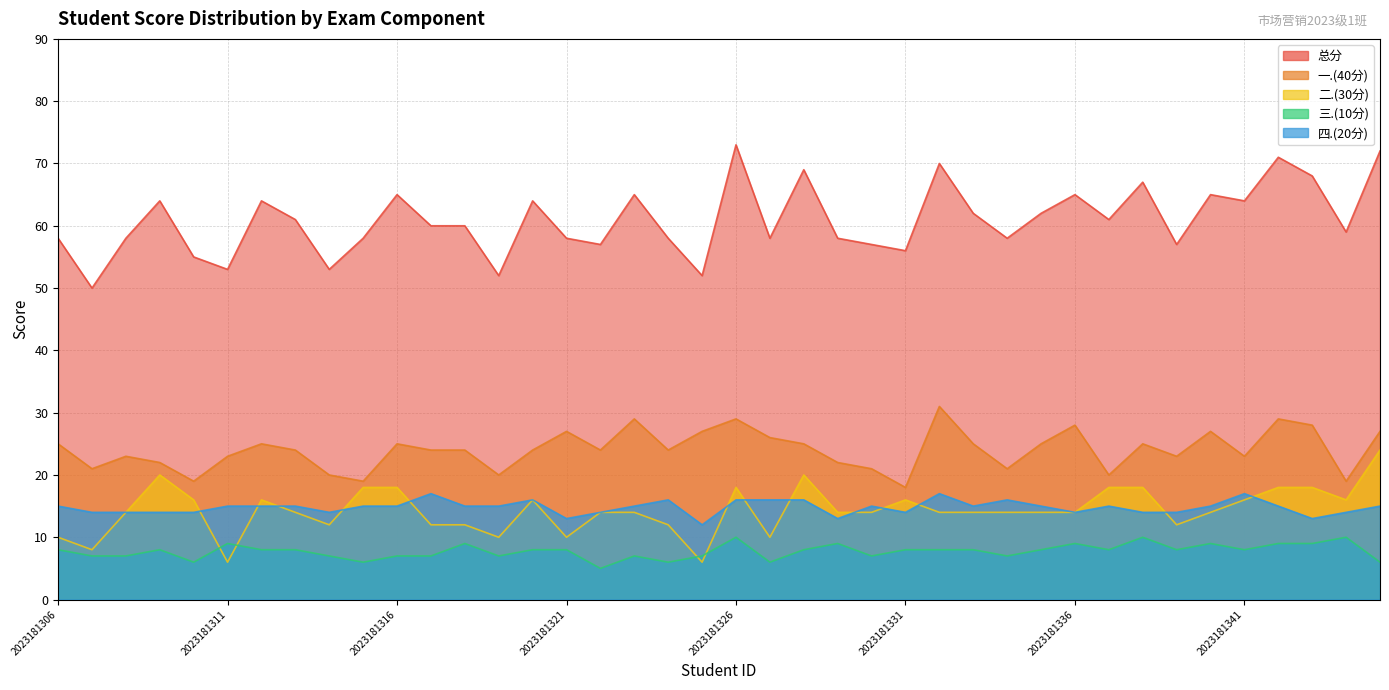

Which category has the lowest value across all series?

2023181322